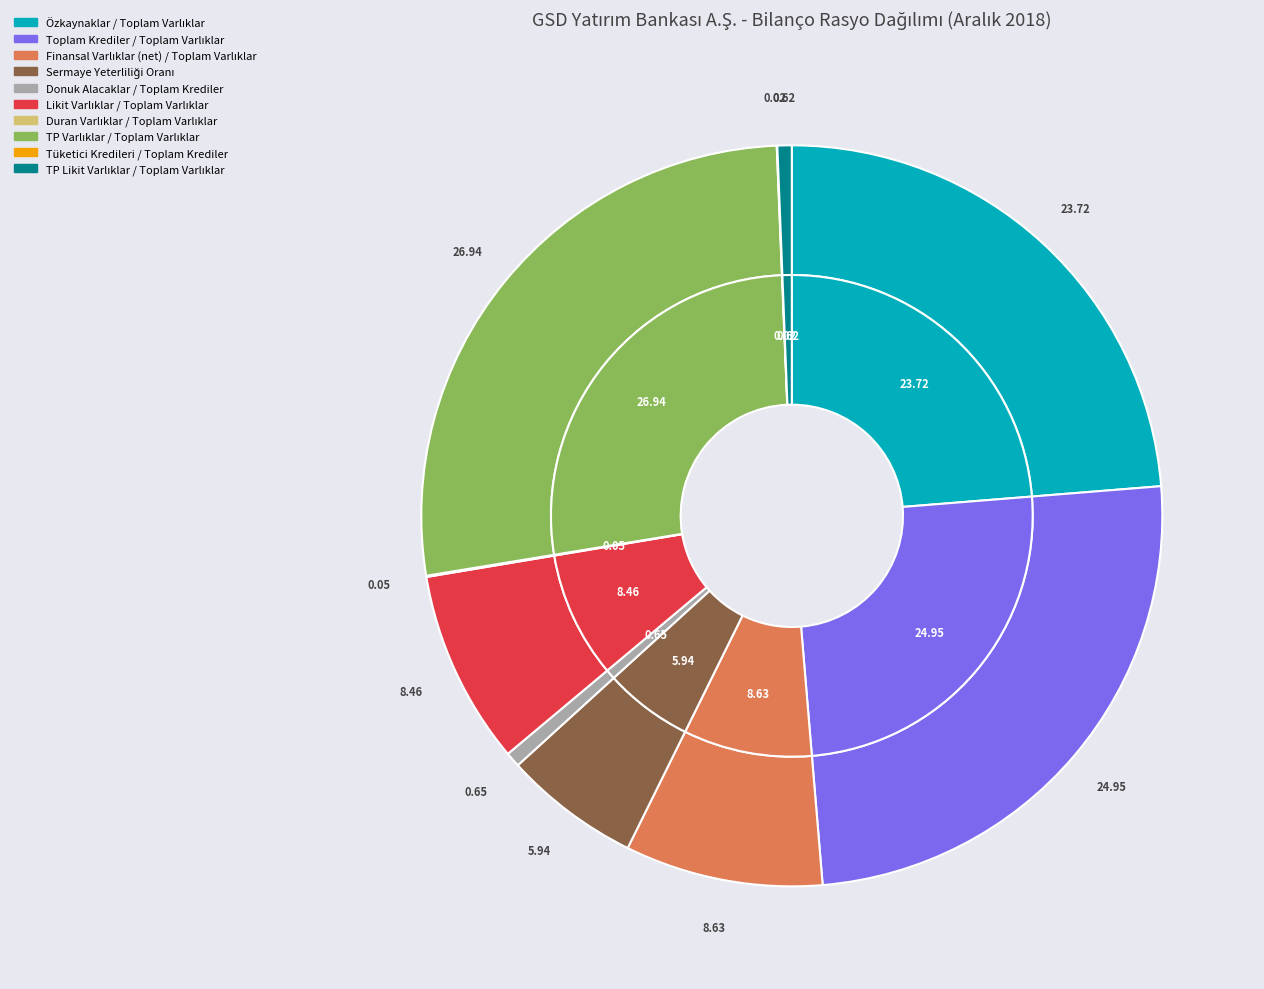

What is the largest slice in the pie chart?

TP Varlıklar / Toplam Varlıklar